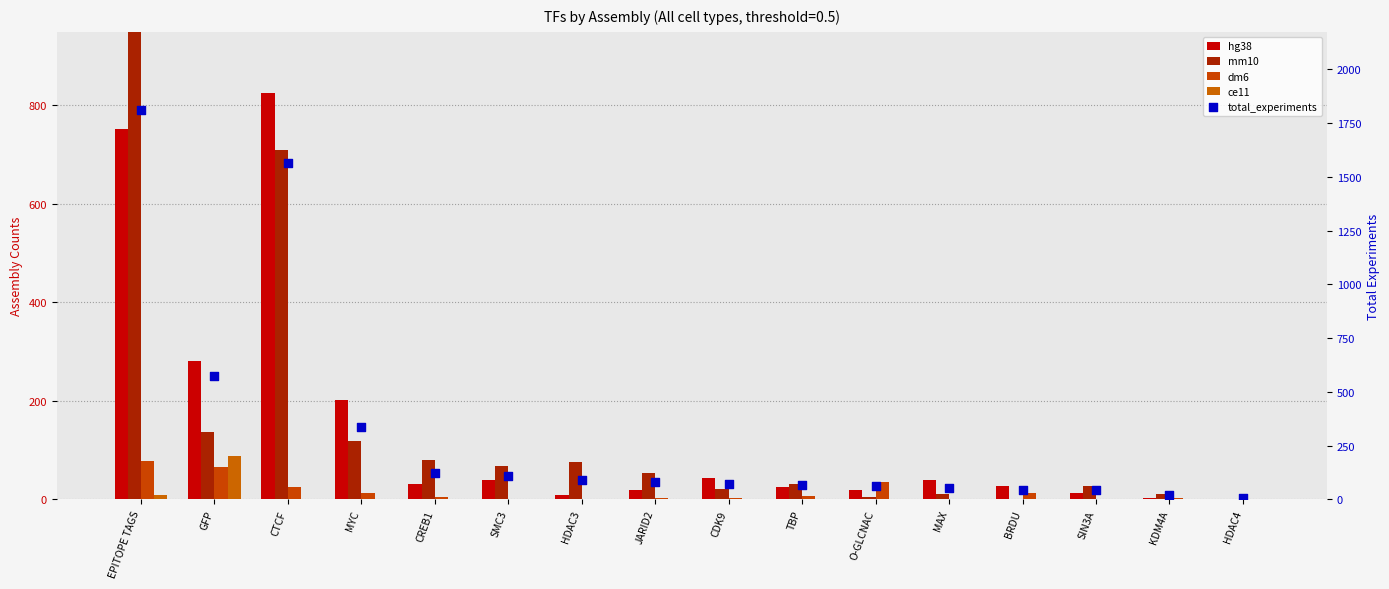

What is the total value across all series at SMC3?

219